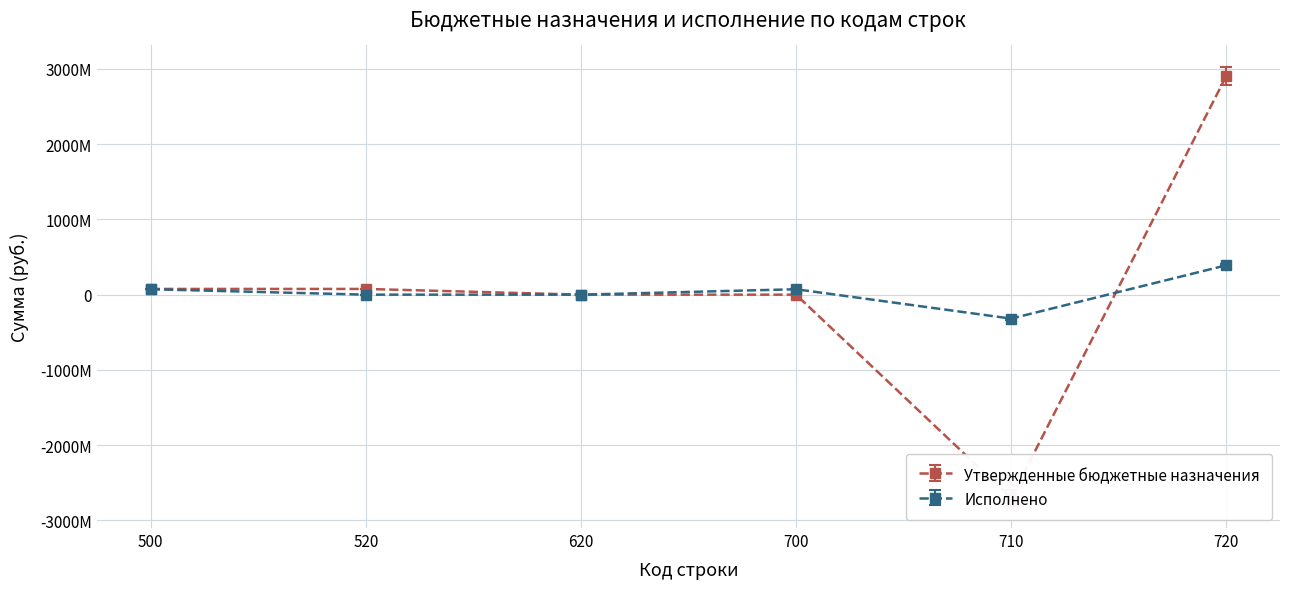

How many data points in Исполнено are above 71941782?

3